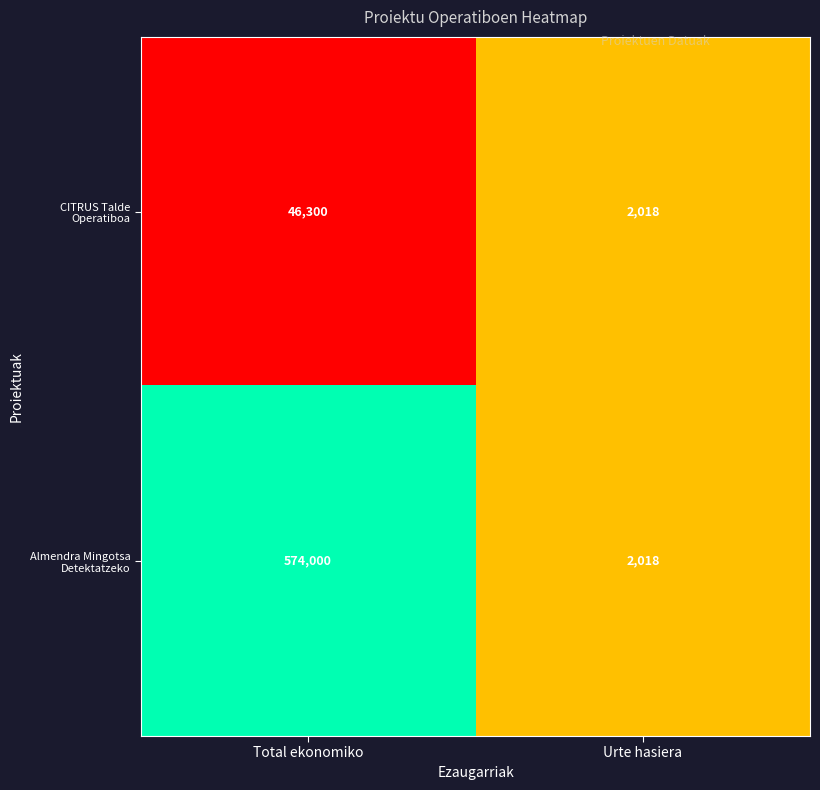

List the series in order of their peak value, highest first.

Almendra Mingotsa Detektatzeko, CITRUS Talde Operatiboa